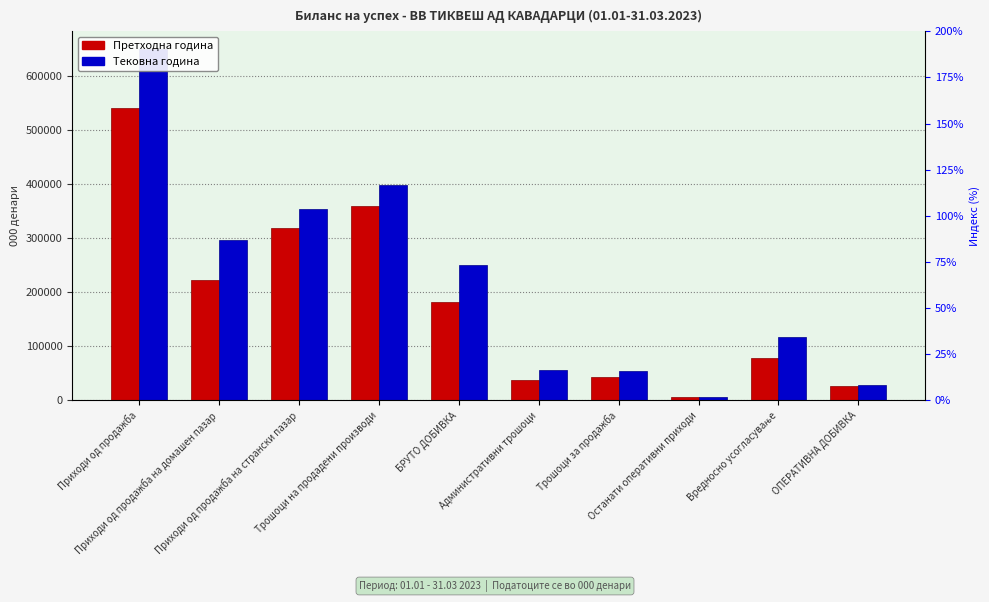

Is the value of Тековна година at ОПЕРАТИВНА ДОБИВКА greater than the value of Претходна година at Административни трошоци?

No